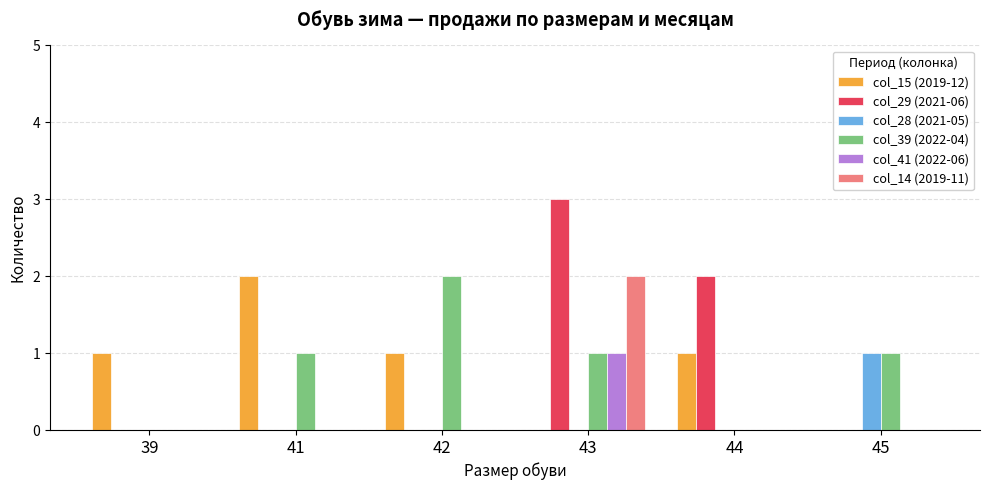

At which category is the sum across all series the highest?

43